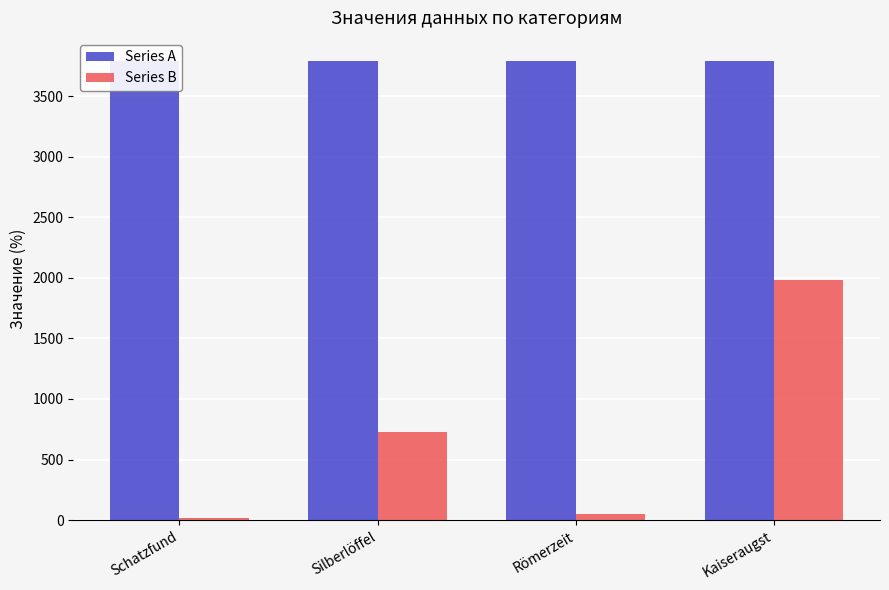

Are the bars horizontal?

No